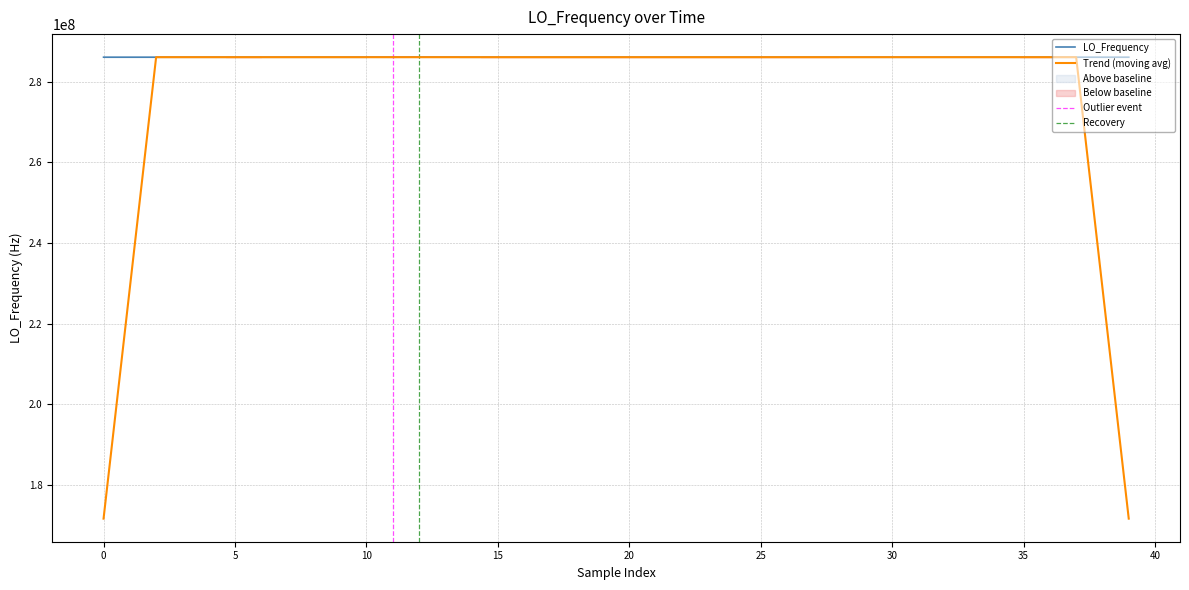

How many interior local valleys (lower than both neighbors) does the data have?

8